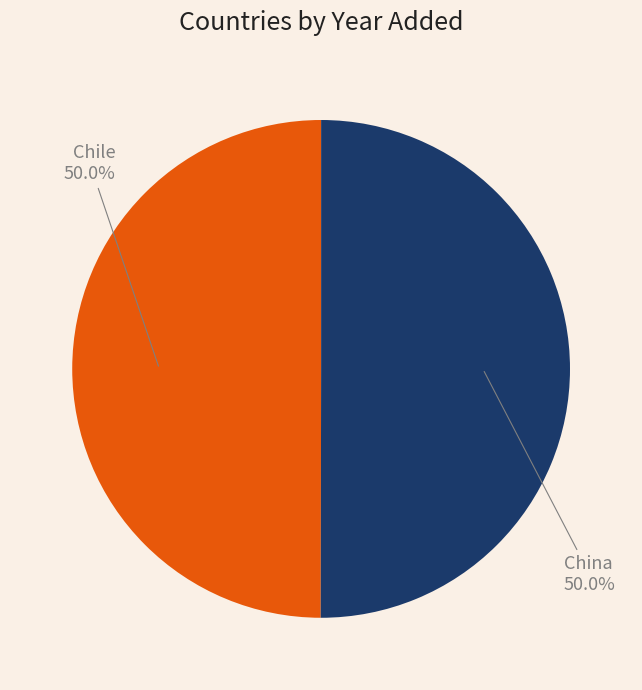

Do Chile and China together represent more than half of the pie?

Yes